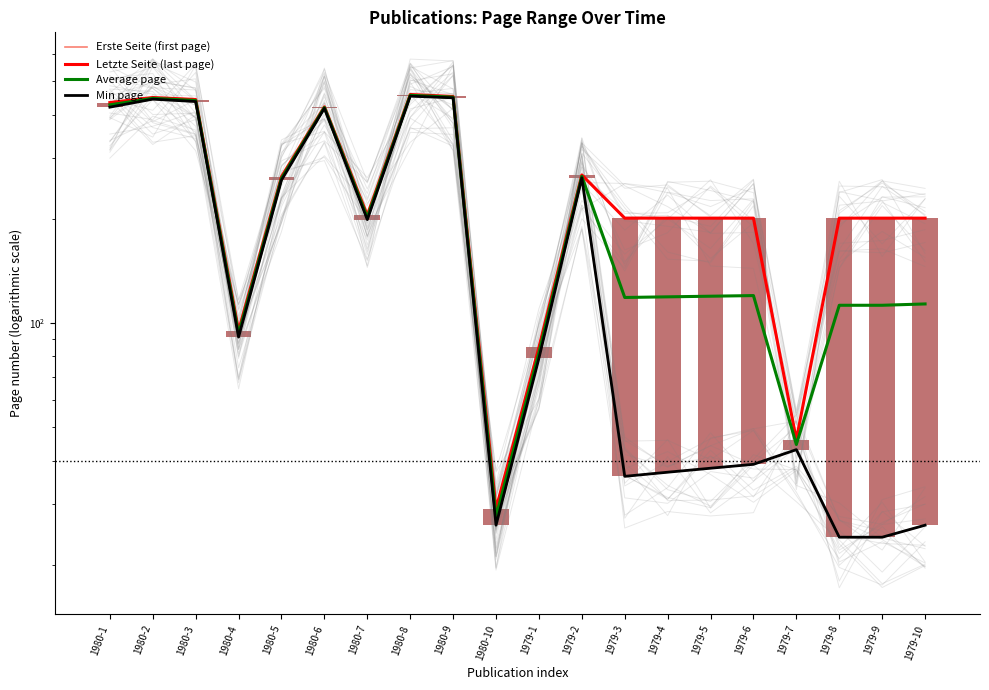

What is the total value across all series at 1980-10?

108.5